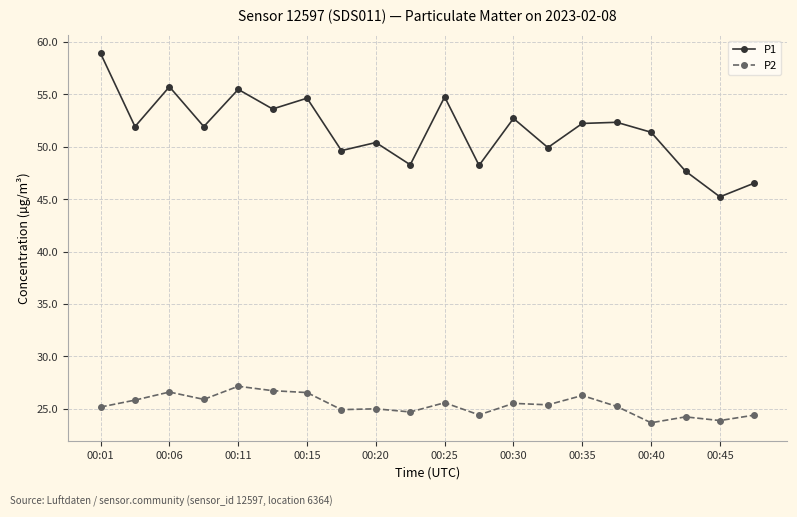

Which series has the widest spread of values?

P1